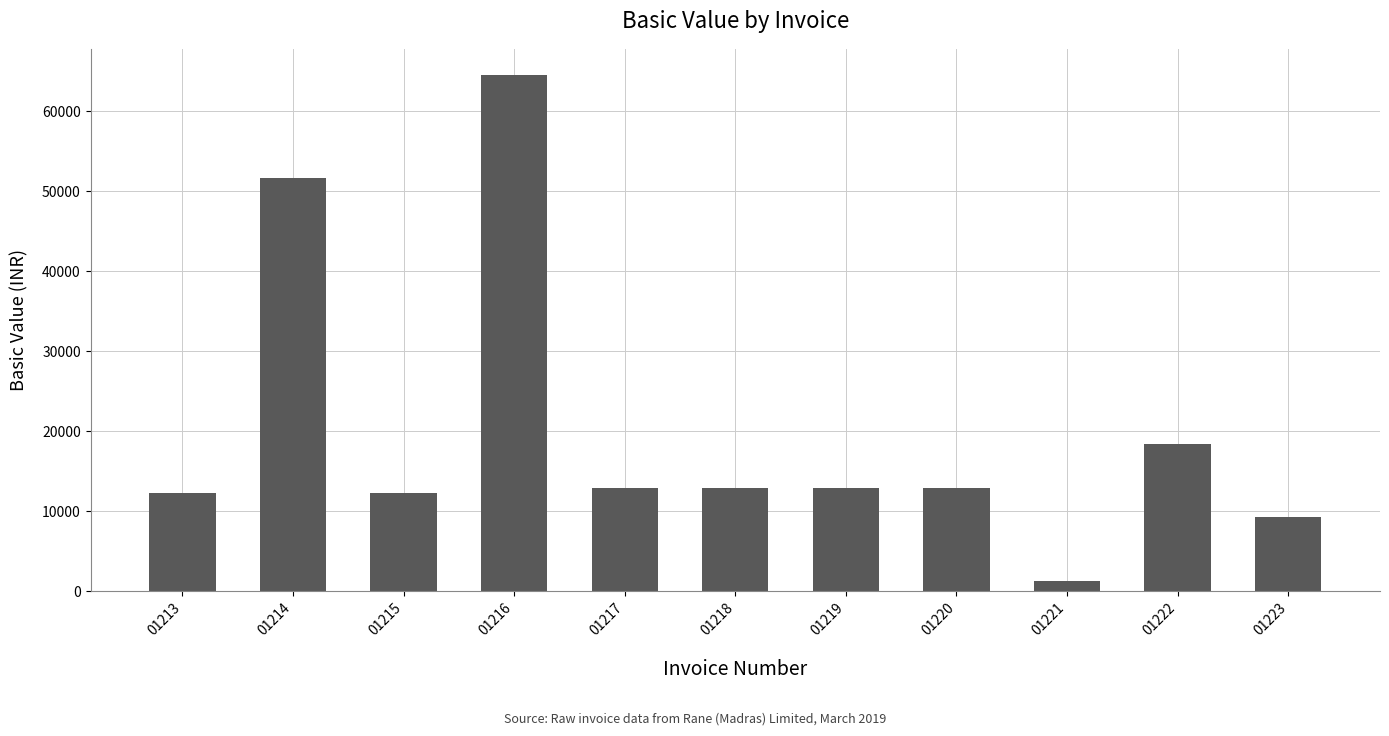

What is the value of the 6th bar from the left?

12910